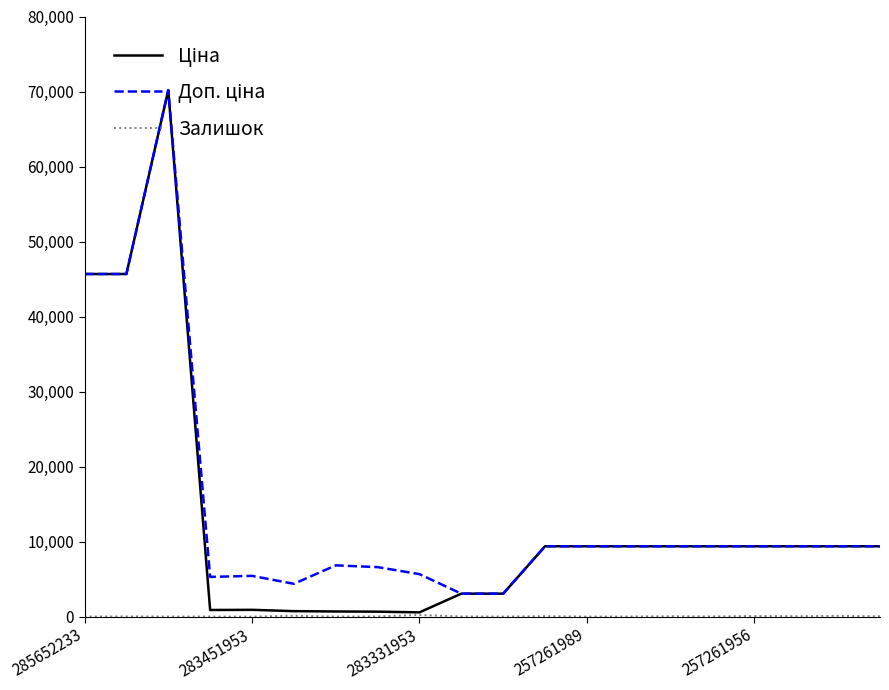

What is the greatest value displayed?

70181.6